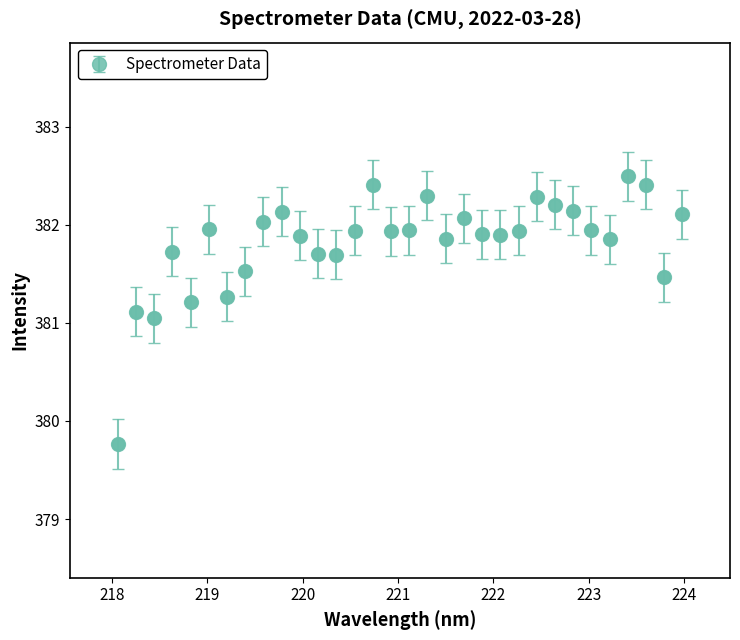

What is the maximum value shown in the chart?

382.5